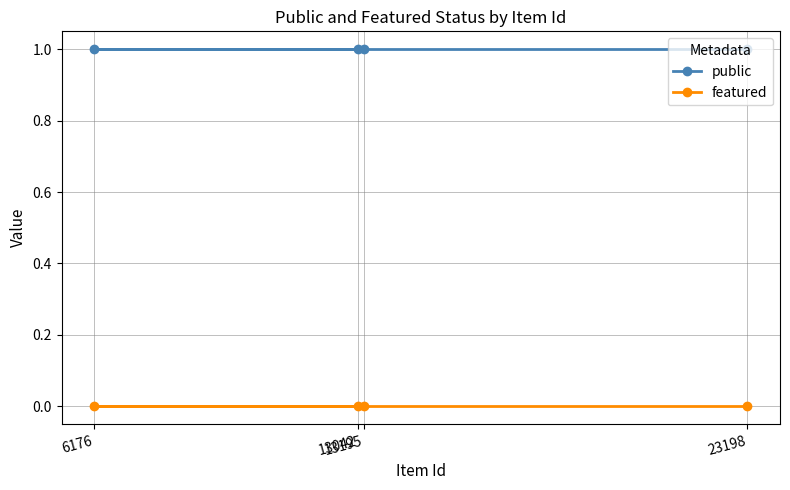

Reading left to right, list all the values displayed in this chart.

public: 6176=1	13042=1	13195=1	23198=1
featured: 6176=0	13042=0	13195=0	23198=0